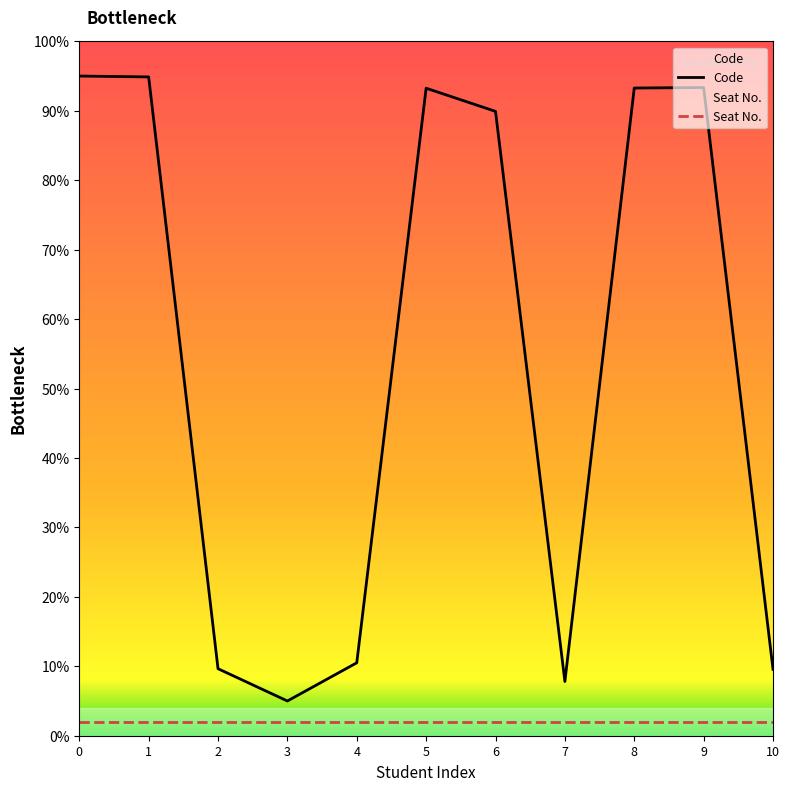

How many lines are shown in the chart?

2